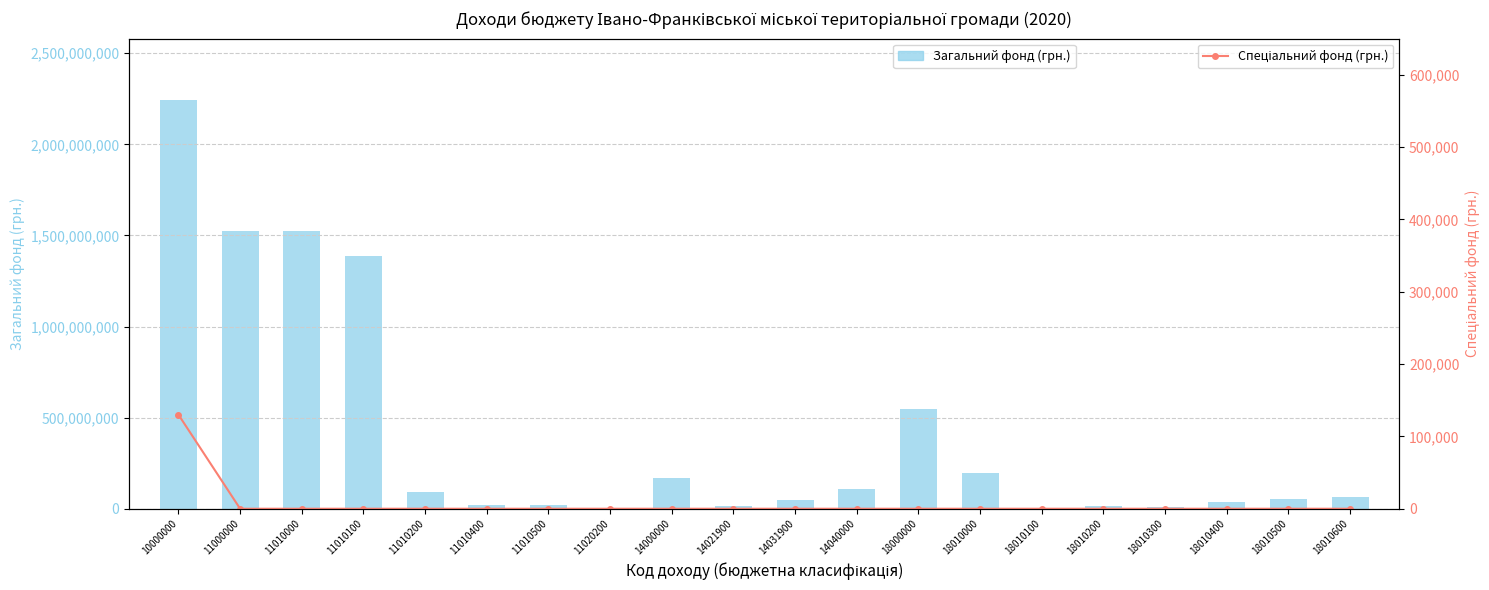

What is the spread (max minus min) of values at 18010000?

196200000